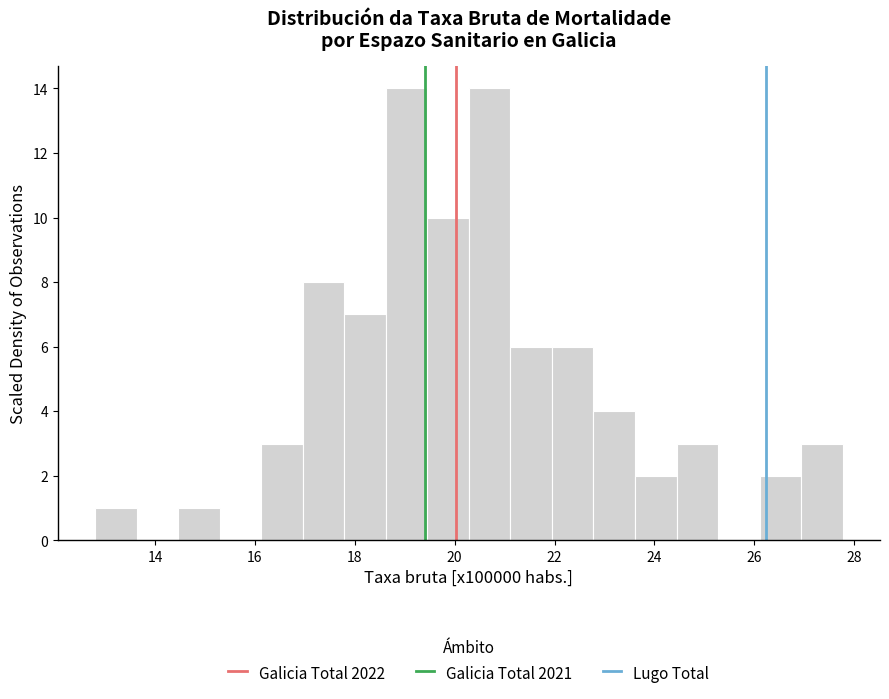

Reading left to right, list every bar in this chart as the range it spans on the x-axis followed by its height. Neither the bar edges nor the heights are printed on the chart, so give them approximately, as read against the axes.

12.8 to 13.6: 1
13.6 to 14.4: 0
14.4 to 15.2: 1
15.2 to 16.2: 0
16.2 to 17.0: 3
17.0 to 17.8: 8
17.8 to 18.6: 7
18.6 to 19.4: 14
19.4 to 20.2: 10
20.2 to 21.2: 14
21.2 to 22.0: 6
22.0 to 22.8: 6
22.8 to 23.6: 4
23.6 to 24.4: 2
24.4 to 25.2: 3
25.2 to 26.2: 0
26.2 to 27.0: 2
27.0 to 27.8: 3